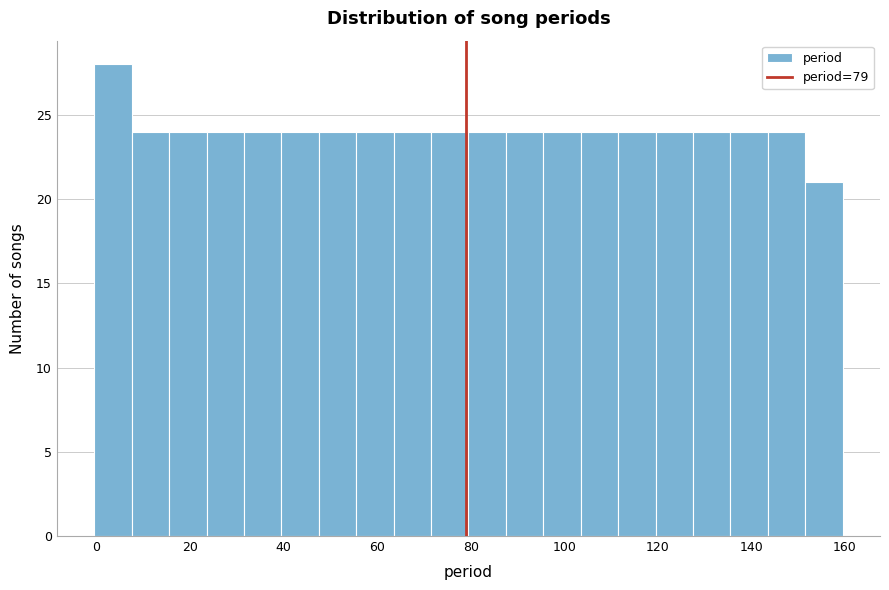

Reading left to right, list every bar in this chart as the range it spans on the x-axis followed by its height. Neither the bar edges nor the heights are printed on the chart, so give them approximately, as read against the axes.

-0.5 to 7.5: 28
7.5 to 15.5: 24
15.5 to 23.5: 24
23.5 to 31.5: 24
31.5 to 39.5: 24
39.5 to 47.5: 24
47.5 to 55.5: 24
55.5 to 63.5: 24
63.5 to 71.5: 24
71.5 to 79.5: 24
79.5 to 87.5: 24
87.5 to 95.5: 24
95.5 to 103.5: 24
103.5 to 111.5: 24
111.5 to 119.5: 24
119.5 to 127.5: 24
127.5 to 135.5: 24
135.5 to 143.5: 24
143.5 to 151.5: 24
151.5 to 159.5: 21